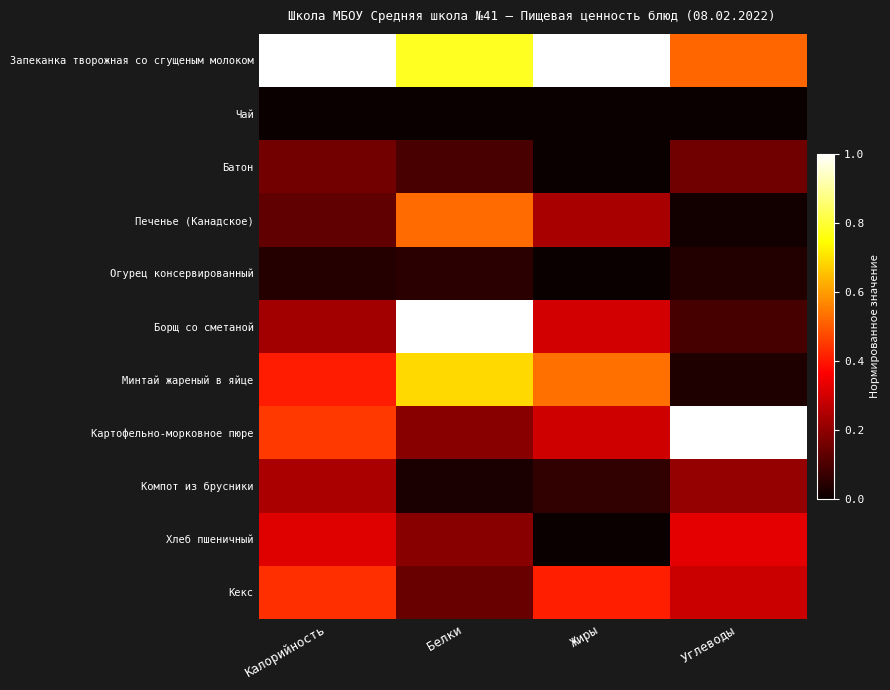

At how many categories does at least one series exceed 0?

4